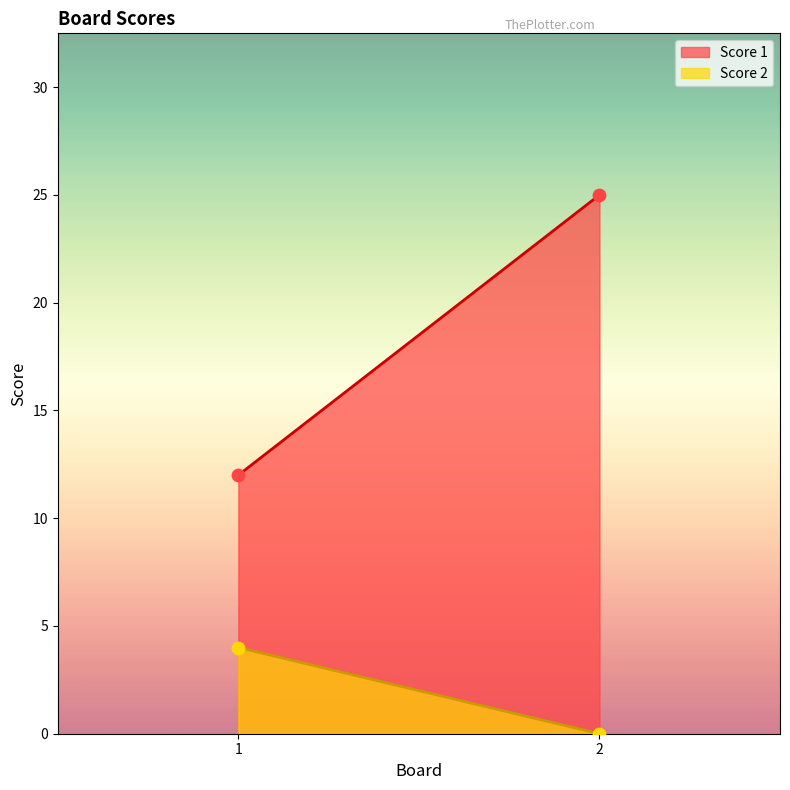

What is the total value across all series at 1?

16